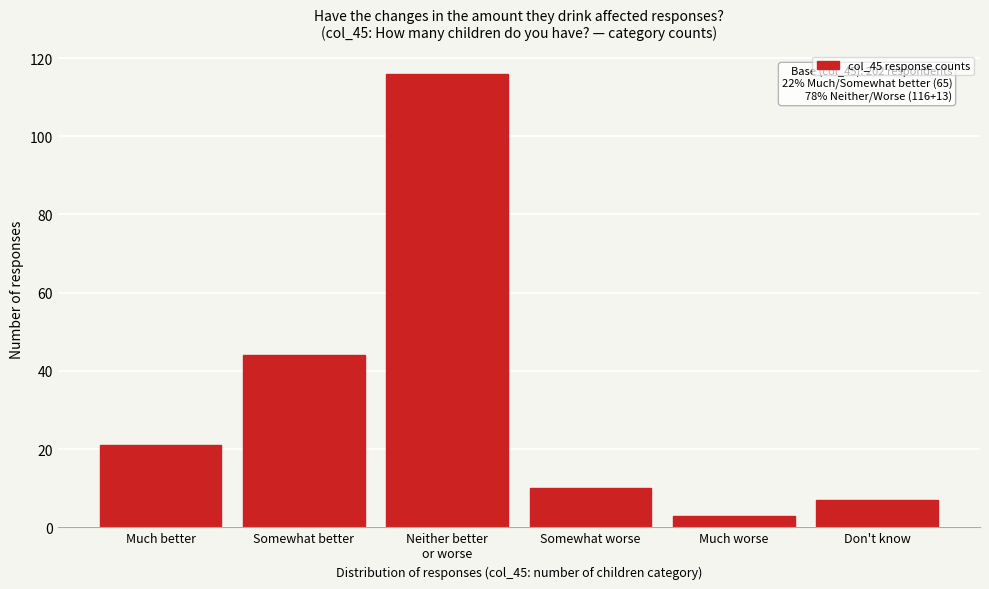

Reading left to right, transcribe all the data shown in this chart.

21	44	116	10	3	7